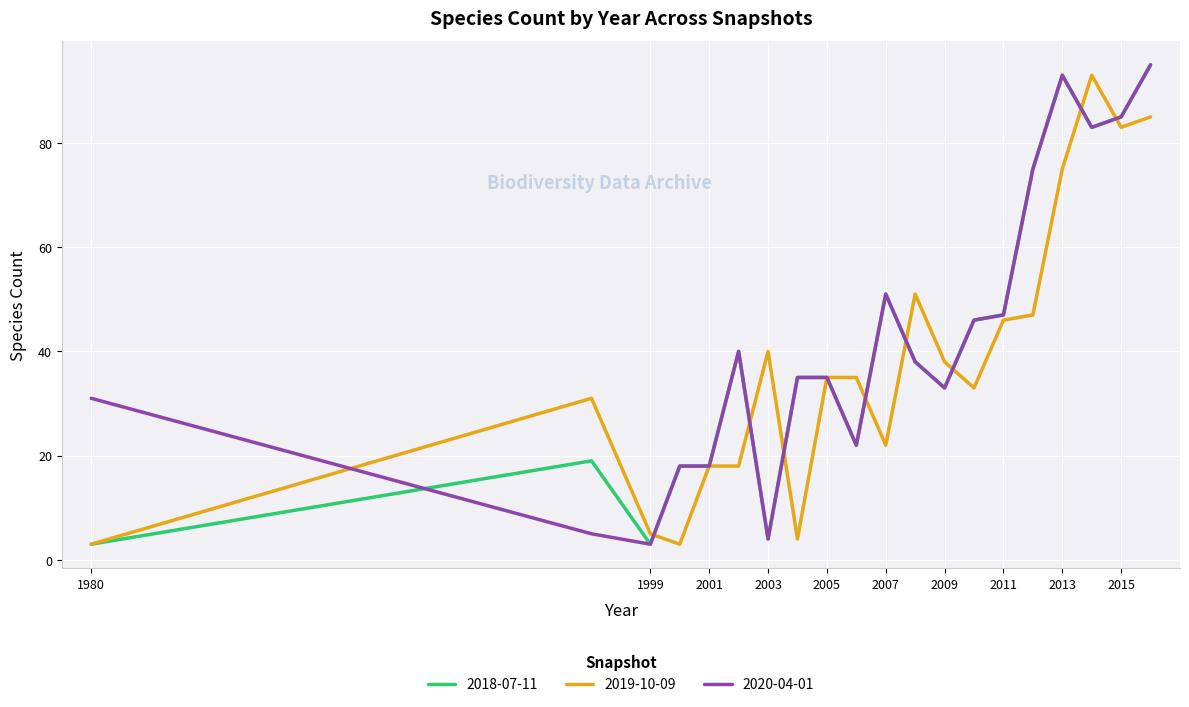

At how many categories does at least one series exceed 41?

9